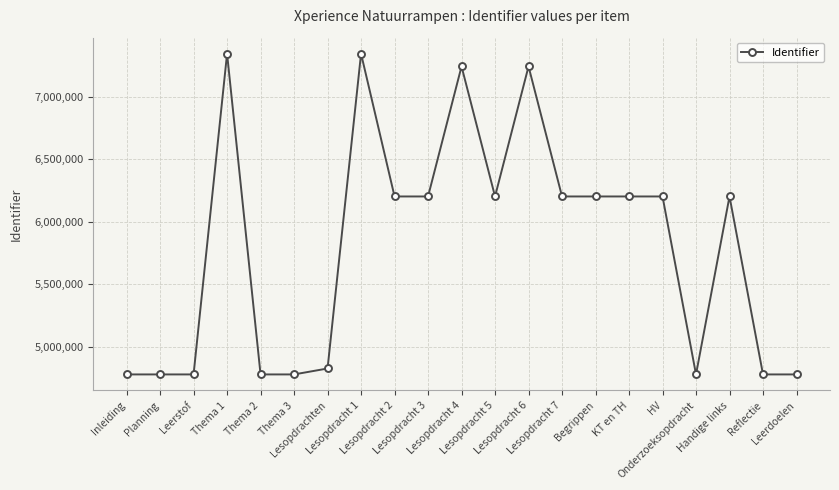

True or false: there are more than 1 points higher than both neighbors.

True